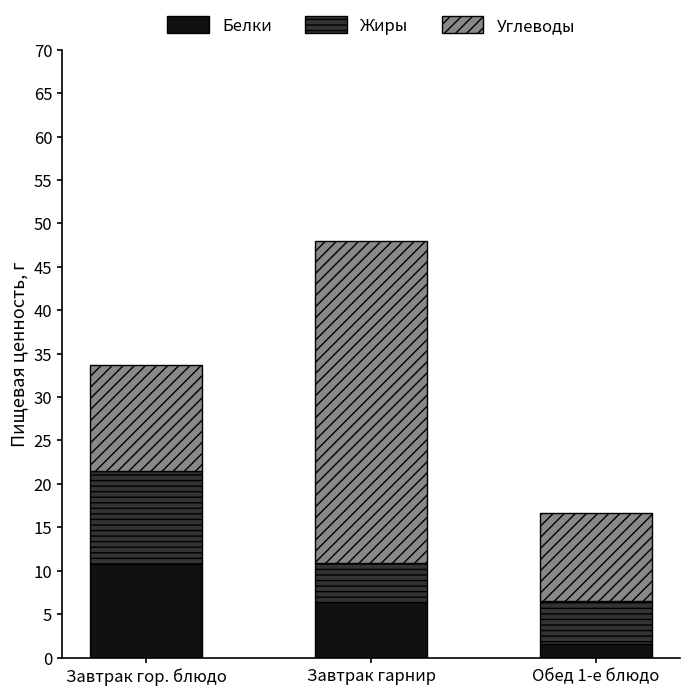

What is the highest value of the Белки series?

10.8